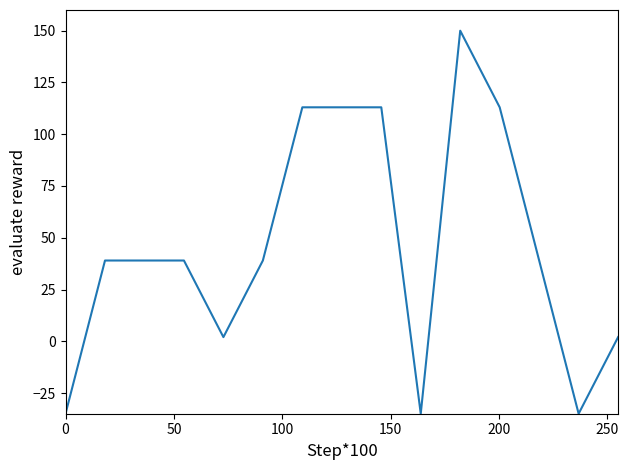

What is the greatest value displayed?

150